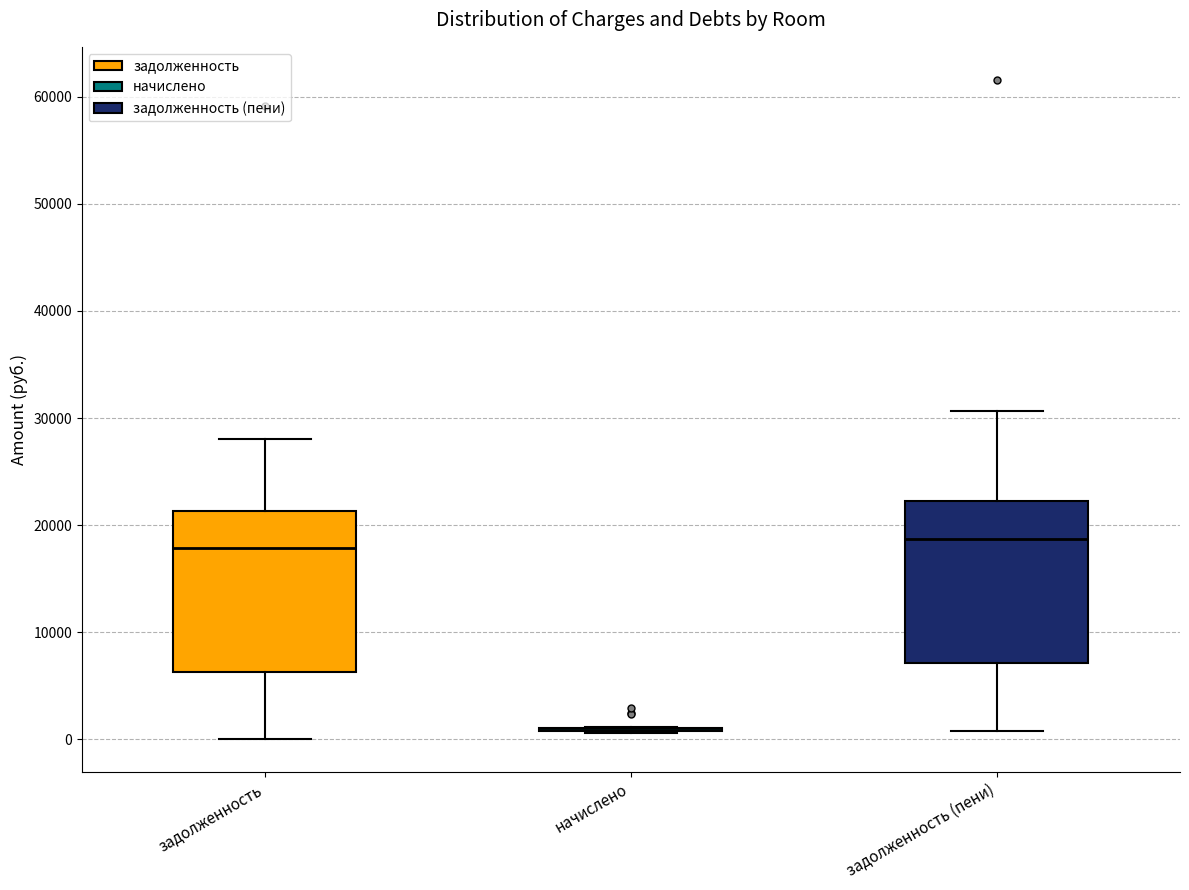

Where does the median line of the box for задолженность (пени) sit on the y-axis? The values are not printed on the chart, so give them approximately, as read against the axis.

19000